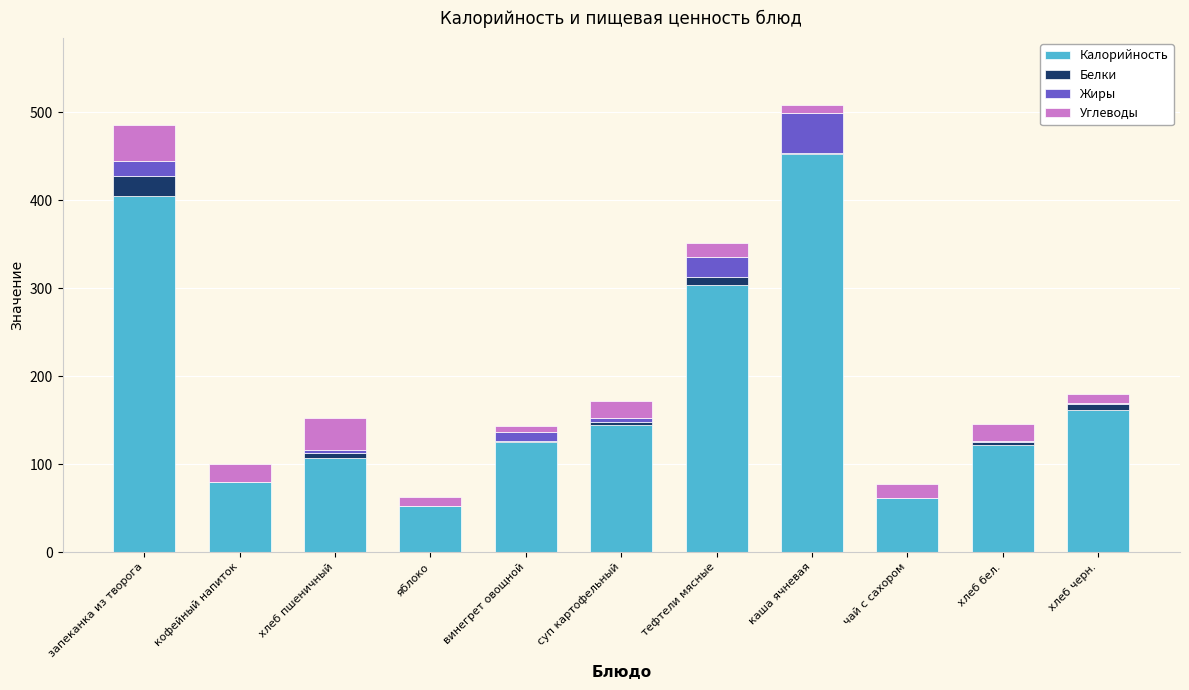

Where is Калорийность nearest to the value 252?

тефтели мясные